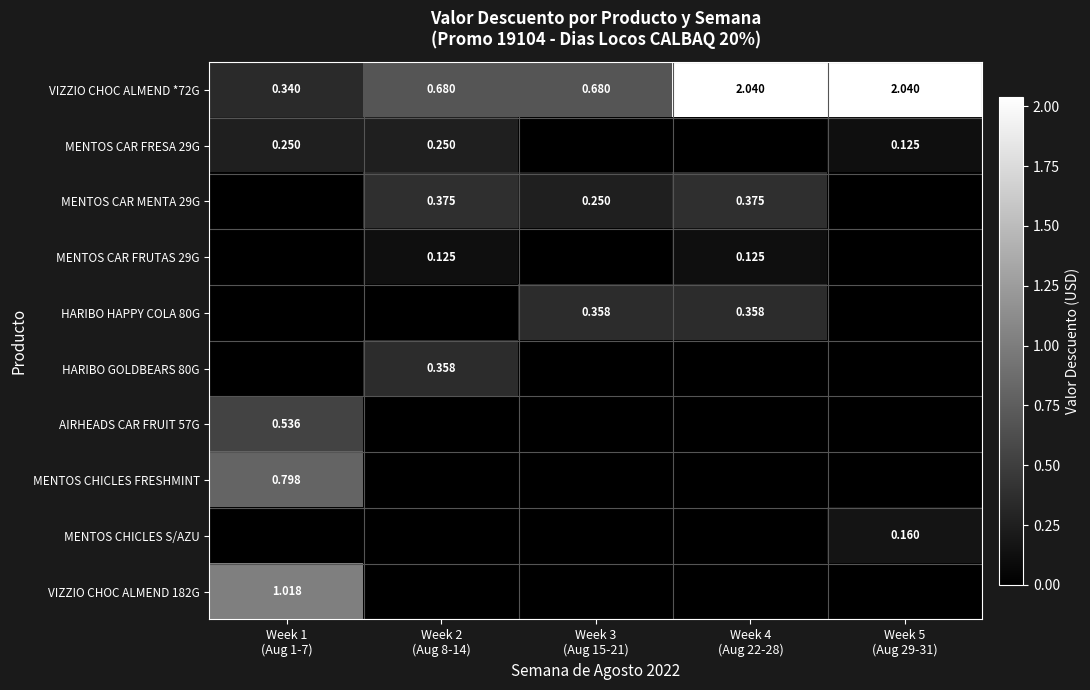

What is the total value across all series at Week 1
(Aug 1-7)?

2.9